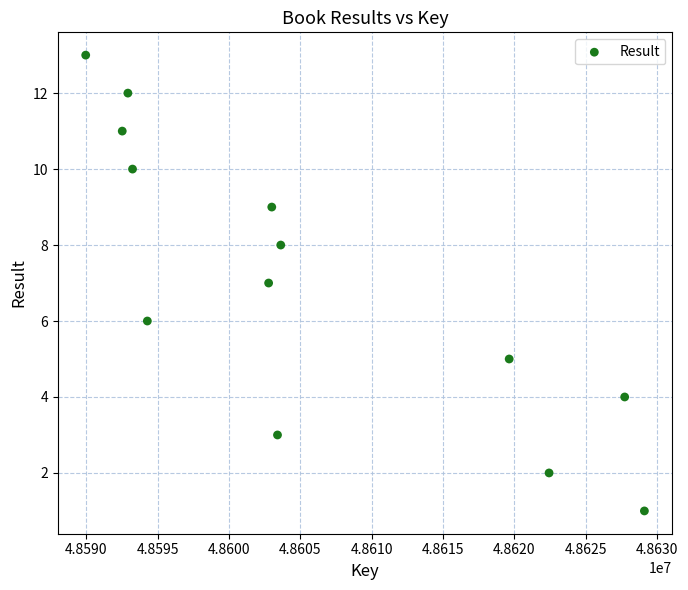

What is the range of X values (max minus min)?

39169